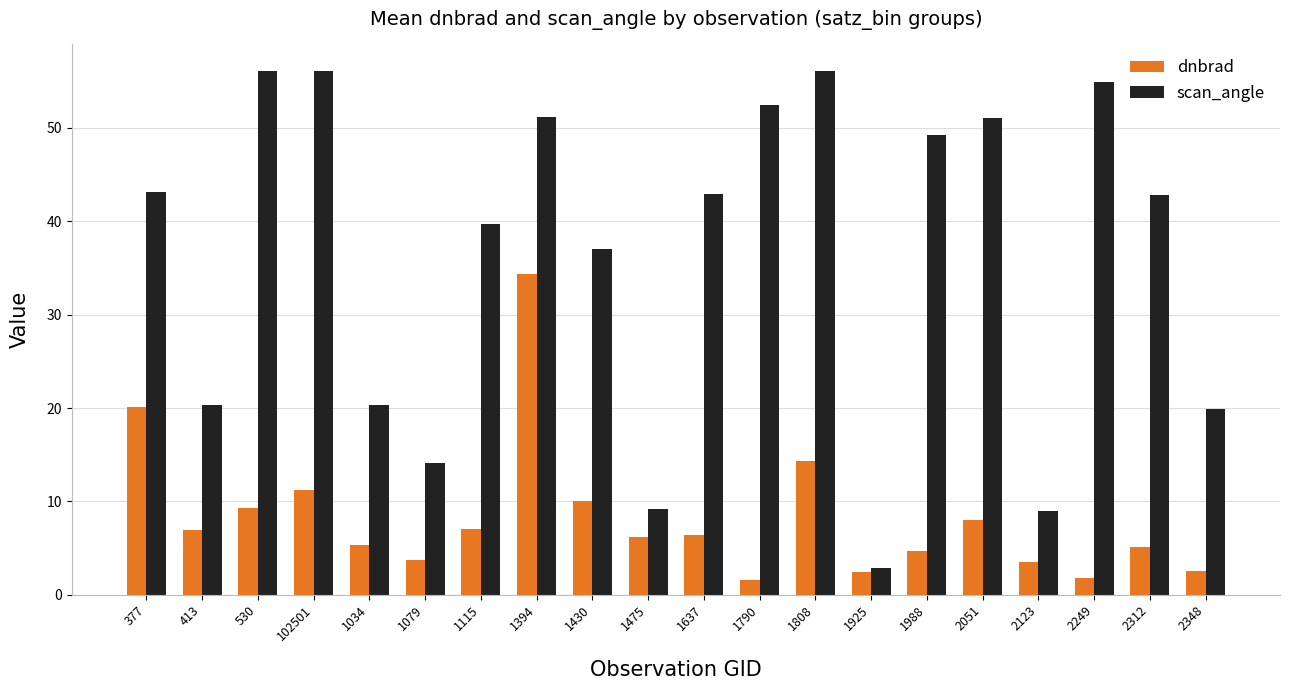

At which label does dnbrad reach its peak?

1394